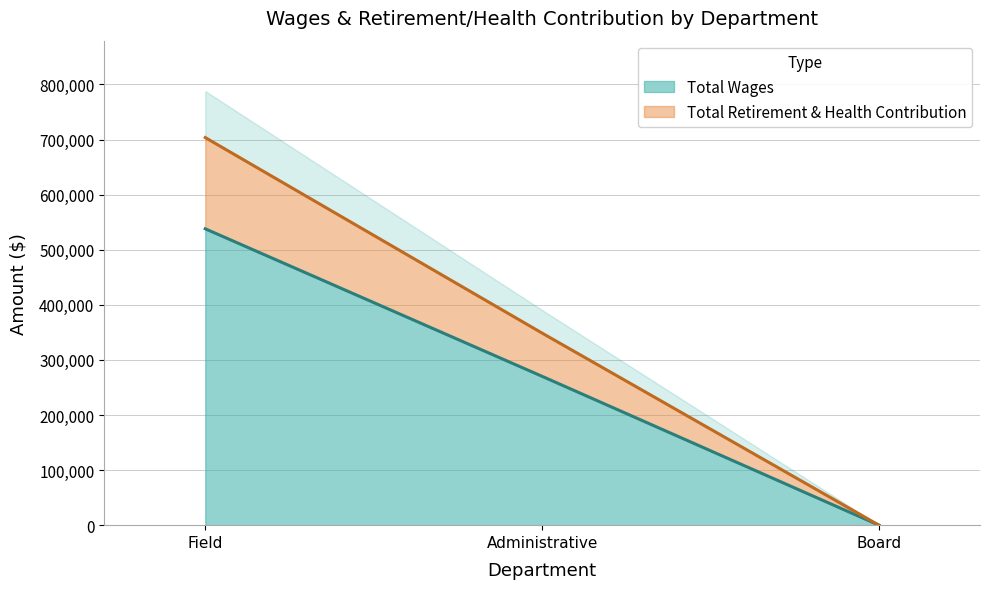

Reading left to right, what are all the values shown in this chart?

Total Wages: 538019	270211	0
Total Retirement & Health Contribution: 703660	348687	0